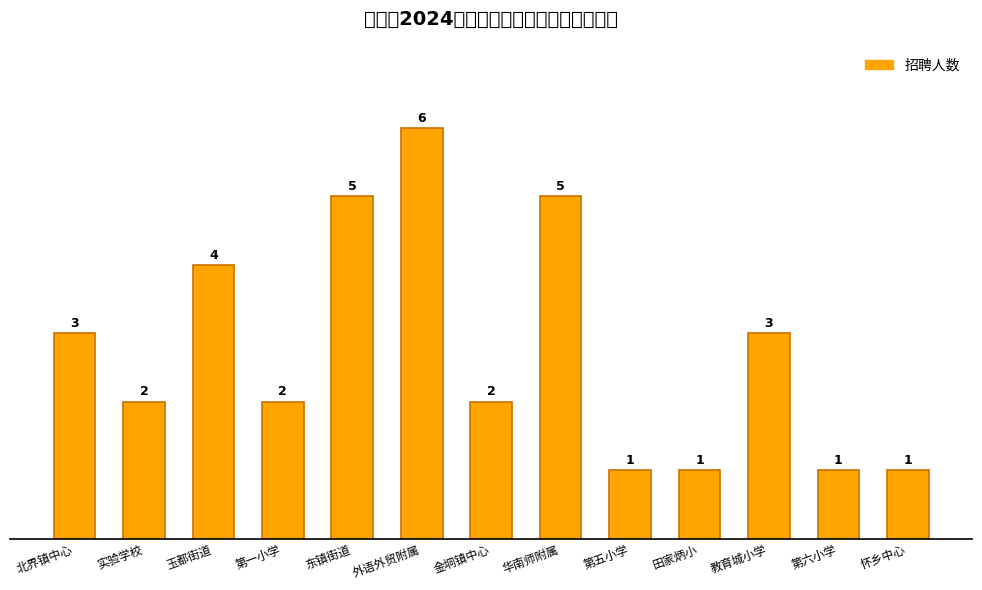

Reading left to right, what are all the values shown in this chart?

3	2	4	2	5	6	2	5	1	1	3	1	1